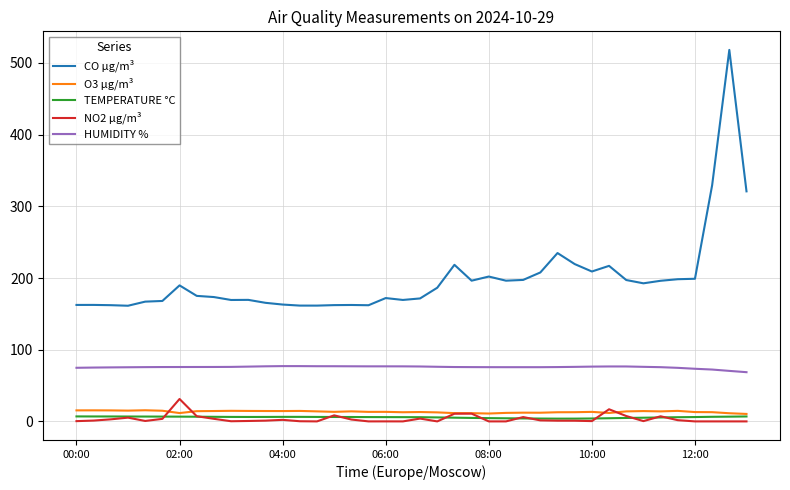

How many values in the HUMIDITY % series are below 75?

6